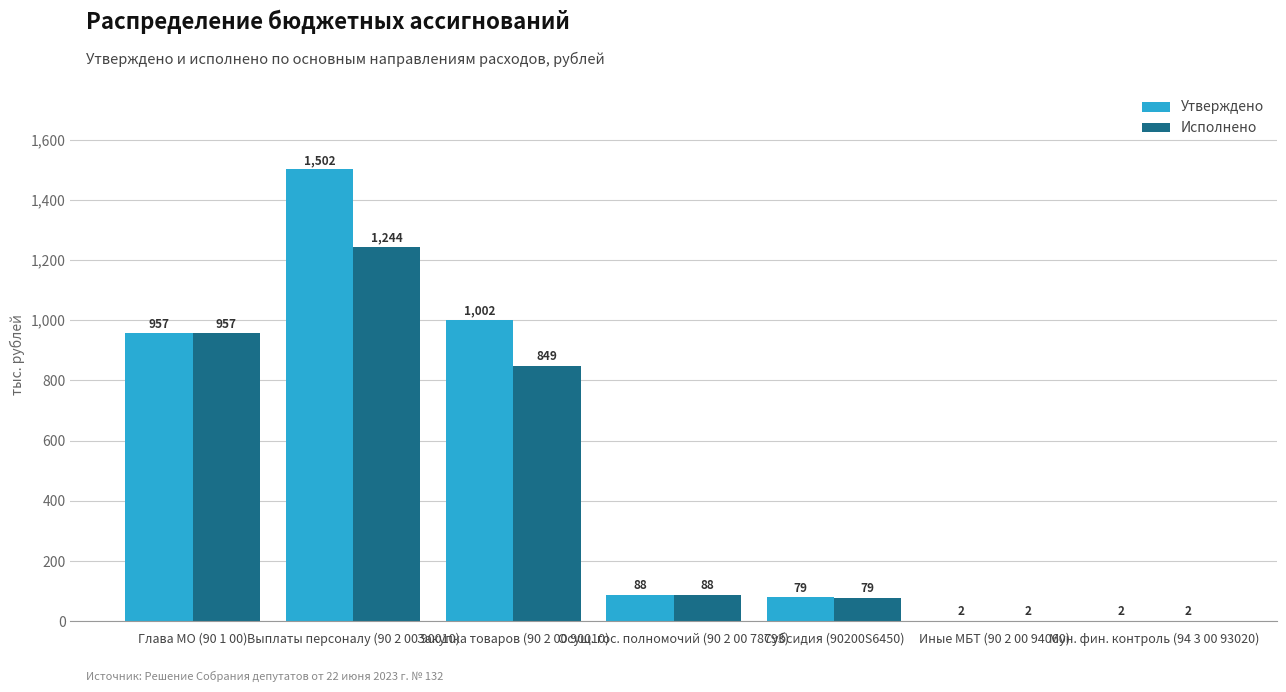

What is the highest value of the Утверждено series?

1501.6